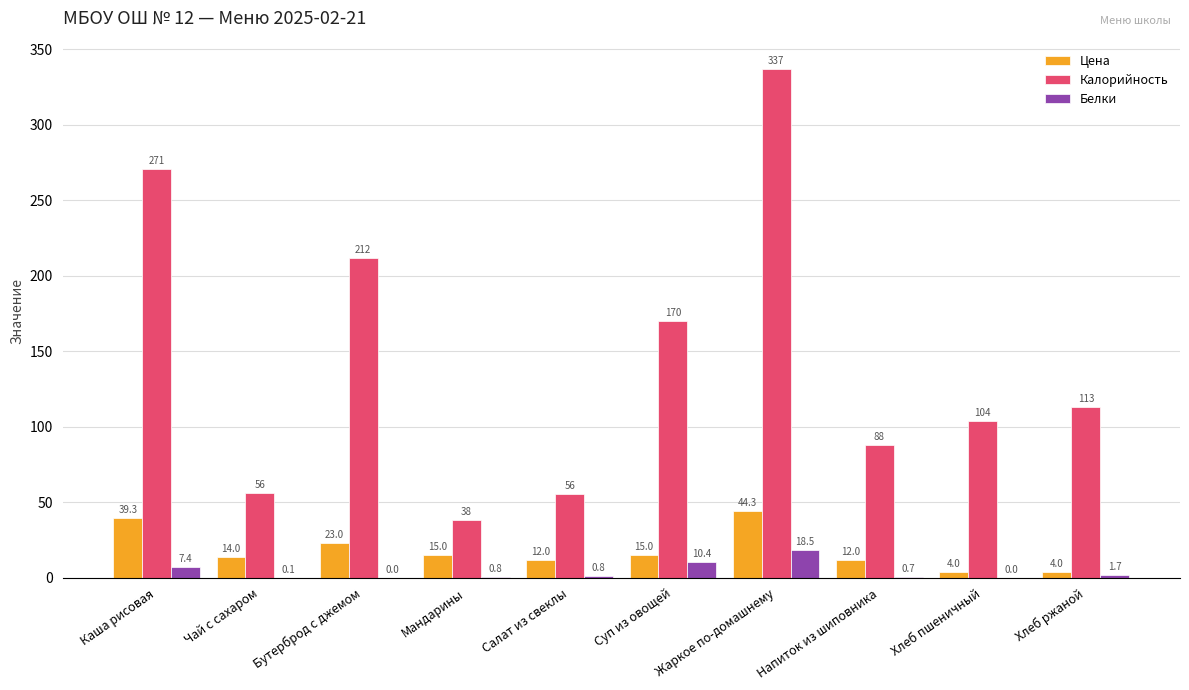

Is it true that Калорийность equals 84.5 at Чай с сахаром?

False